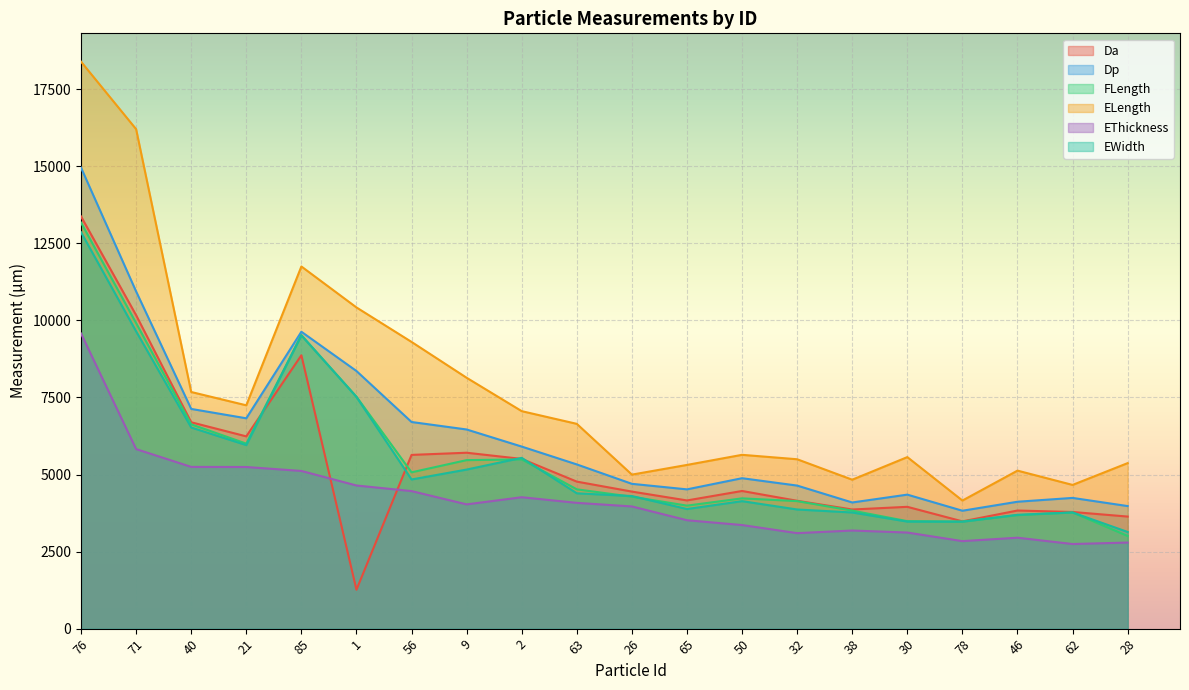

Reading left to right, extract all data points from this chart.

Da: 76=13374.2	71=10170.3	40=6696.0	21=6238.0	85=8869.3	1=1261.9	56=5637.1	9=5707.4	2=5506.4	63=4769.9	26=4446.3	65=4159.2	50=4466.4	32=4148.3	38=3865.2	30=3952.2	78=3480.4	46=3832.2	62=3784.9	28=3636.1
Dp: 76=14957.0	71=10940.5	40=7128.6	21=6824.7	85=9633.3	1=8358.8	56=6704.4	9=6461.5	2=5907.0	63=5327.8	26=4698.5	65=4518.8	50=4880.8	32=4641.5	38=4093.1	30=4347.7	78=3825.1	46=4117.2	62=4241.4	28=3976.5
FLength: 76=13172.9	71=9914.6	40=6628.9	21=6002.8	85=9519.6	1=7525.5	56=5071.4	9=5467.1	2=5490.6	63=4519.9	26=4280.5	65=3990.8	50=4227.1	32=4137.1	38=3828.9	30=3487.3	78=3475.0	46=3681.7	62=3769.2	28=3006.4
ELength: 76=18395.5	71=16205.9	40=7678.1	21=7245.8	85=11751.0	1=10421.5	56=9302.6	9=8139.5	2=7056.3	63=6644.4	26=4997.0	65=5311.7	50=5639.4	32=5495.5	38=4832.1	30=5565.3	78=4155.7	46=5126.7	62=4662.7	28=5370.4
EThickness: 76=9576.5	71=5825.3	40=5247.5	21=5244.2	85=5116.1	1=4644.4	56=4462.9	9=4031.7	2=4263.6	63=4081.2	26=3964.8	65=3517.1	50=3361.3	32=3098.4	38=3183.4	30=3117.8	78=2839.1	46=2950.3	62=2745.3	28=2792.8
EWidth: 76=12860.6	71=9645.8	40=6526.1	21=5954.8	85=9516.7	1=7516.7	56=4839.9	9=5161.4	2=5541.4	63=4390.9	26=4302.1	65=3880.8	50=4136.4	32=3865.8	38=3769.1	30=3473.0	78=3469.4	46=3693.2	62=3769.2	28=3136.4